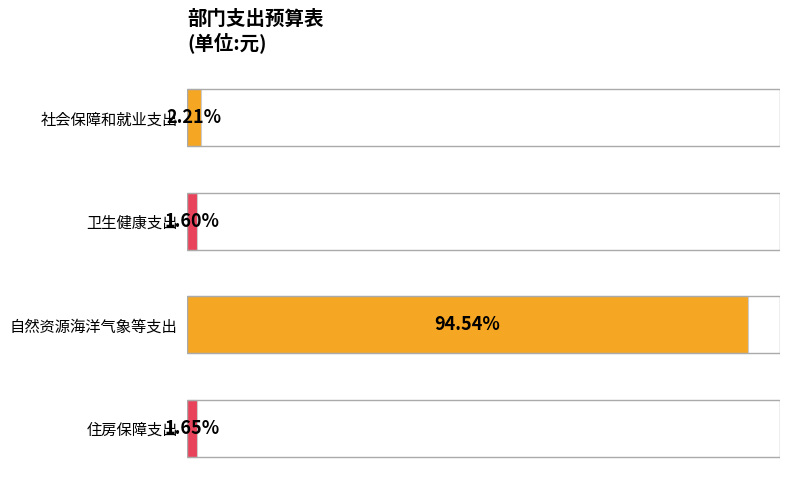

At which label is the value closest to 48?

社会保障和就业支出